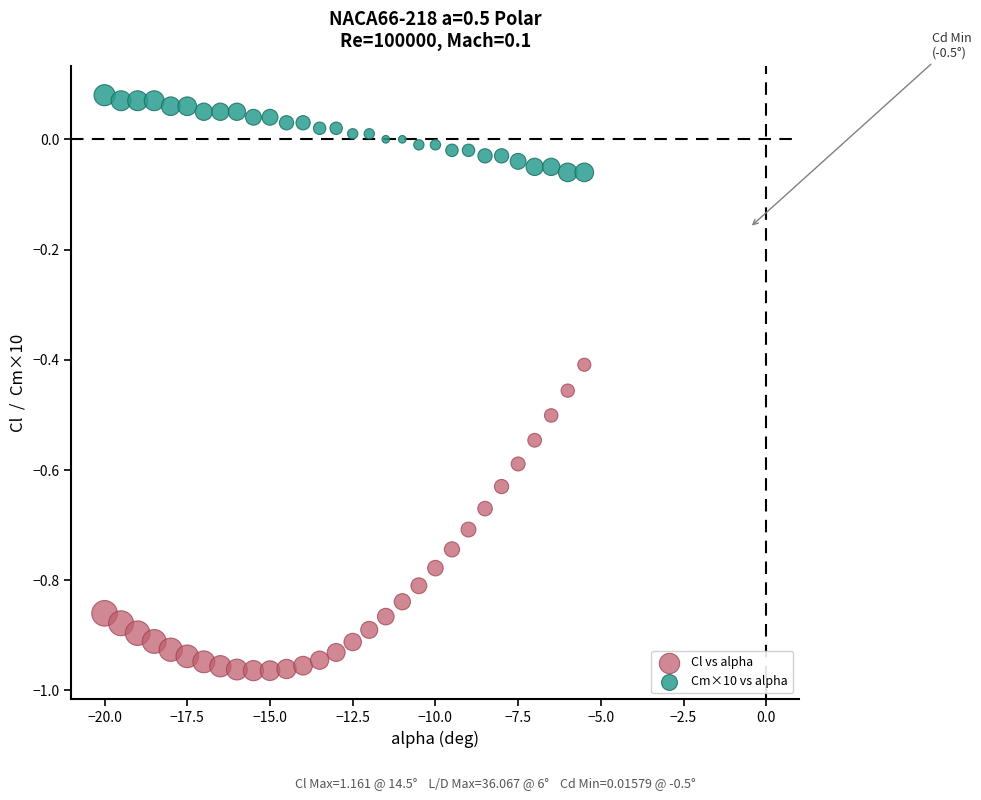

What are all the series names shown in the legend?

Cl vs alpha, Cm×10 vs alpha